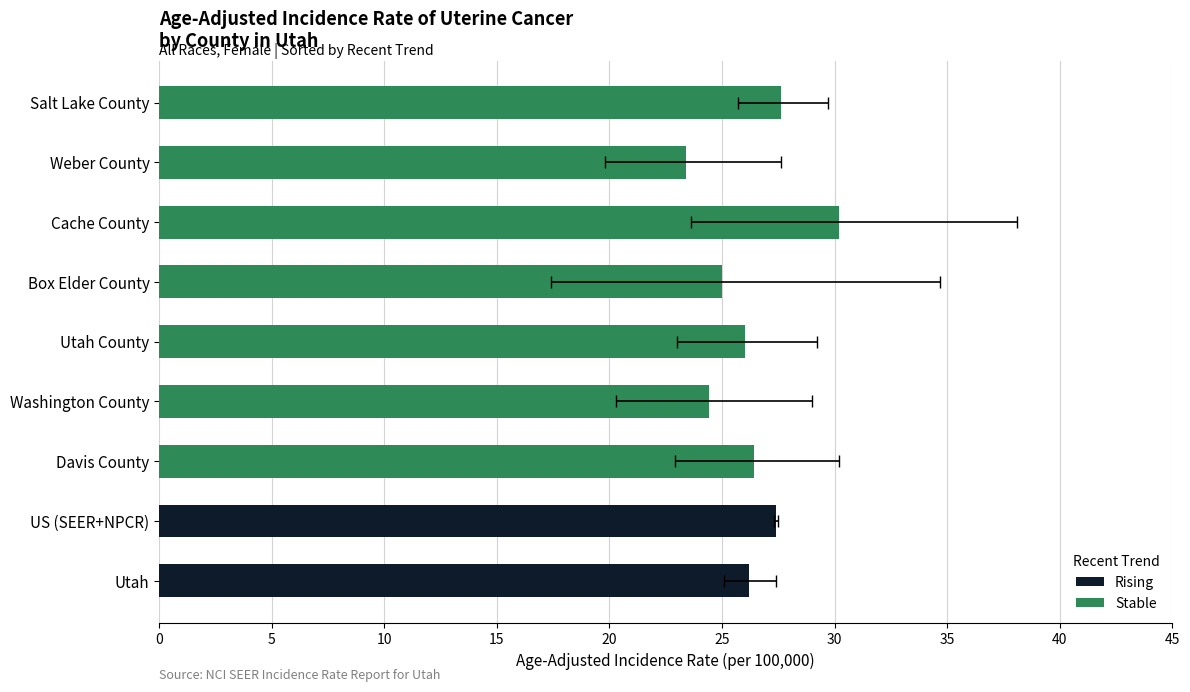

Is it true that Rising equals 41.9 at US (SEER+NPCR)?

False